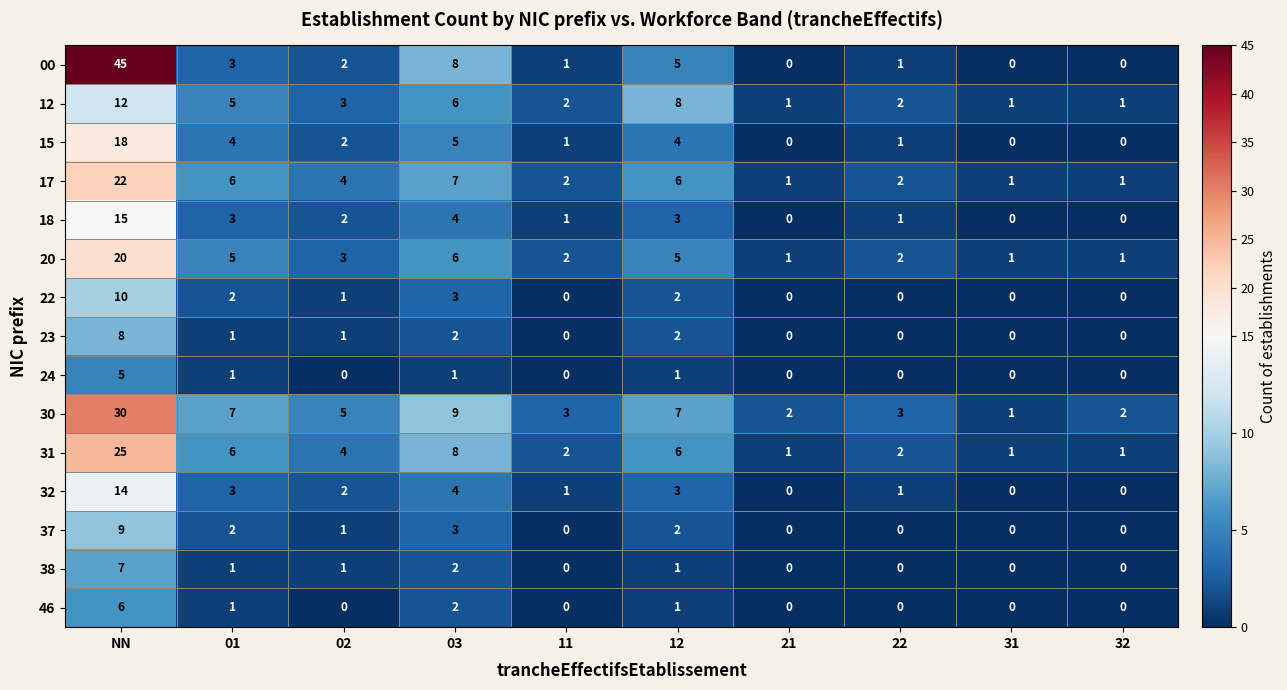

Which category has the highest value across all series?

NN